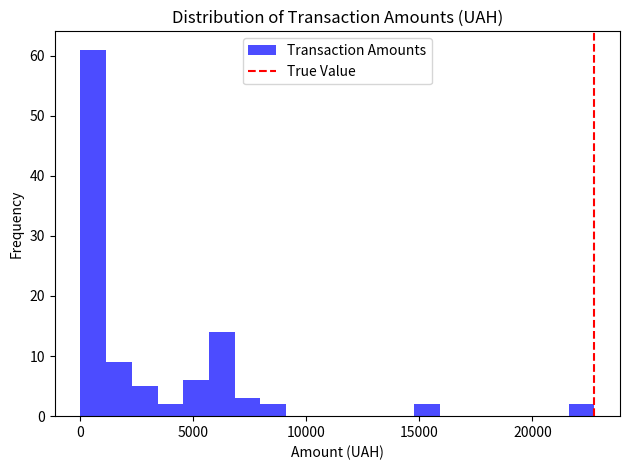

Around what value on the x-axis is the tallest bar? Give the approximate position of its centre, as read against the axis.

500